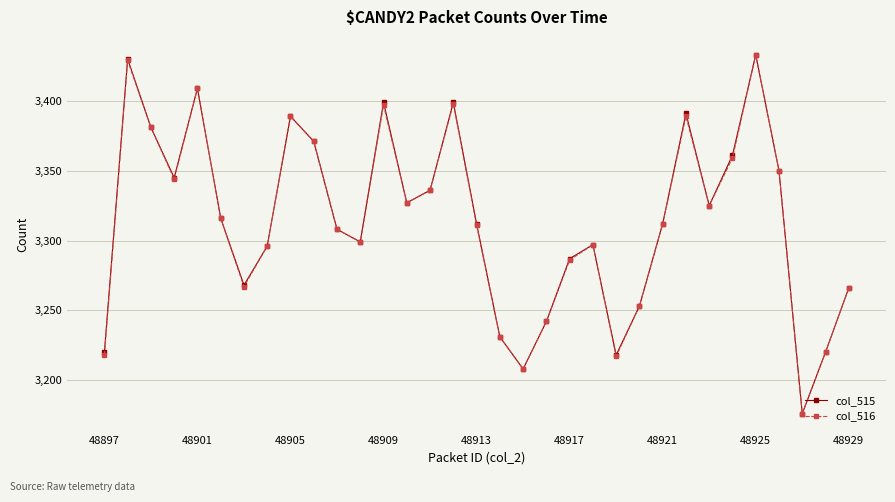

True or false: col_516 has more than 0 points higher than both neighbors.

True